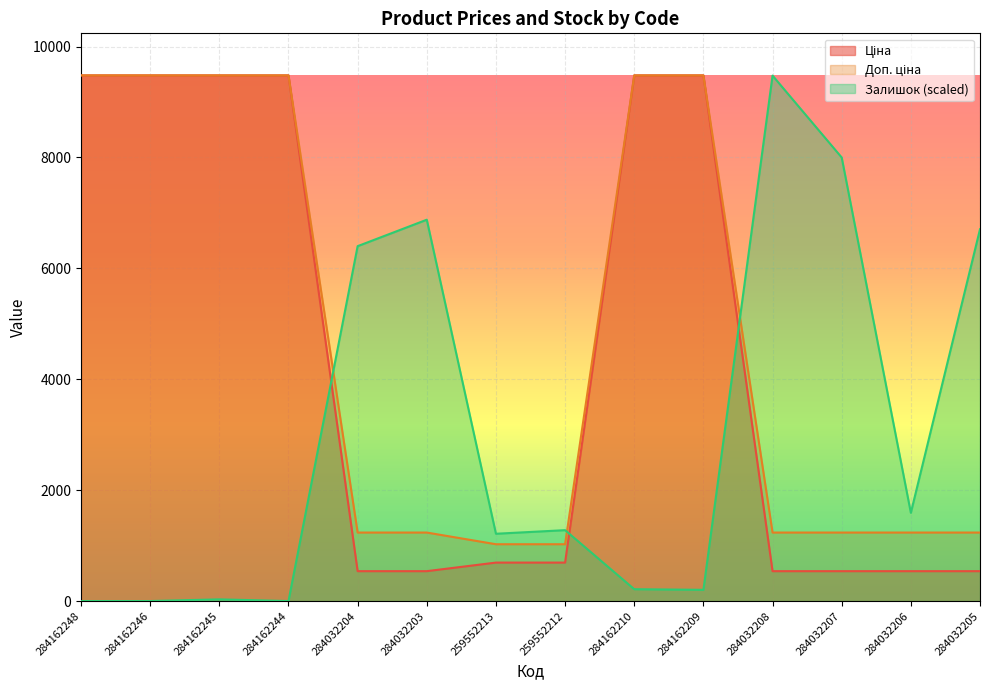

How many lines are shown in the chart?

3